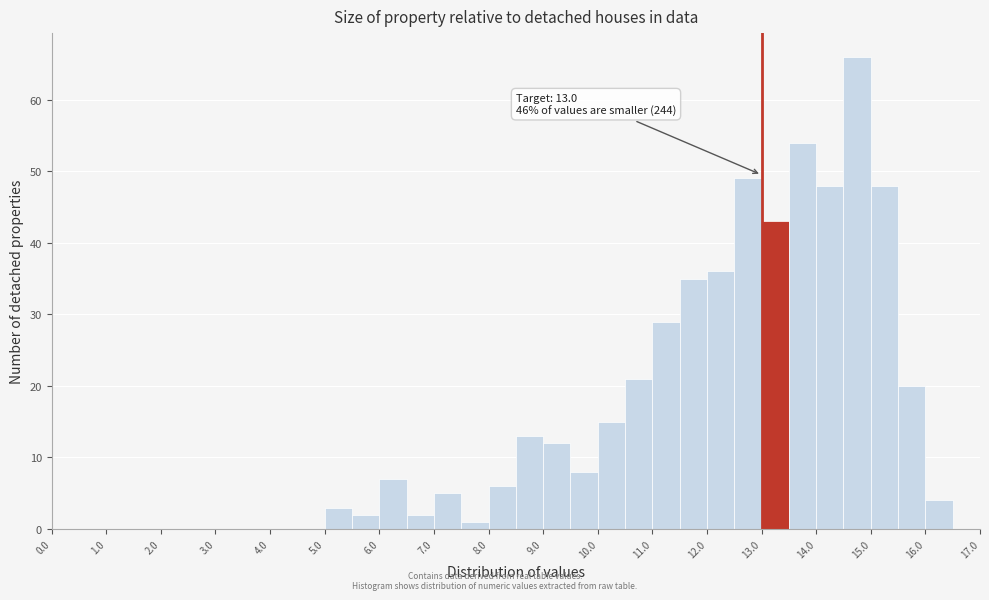

Over which range of the x-axis is the bar tallest?

14.5 to 15.0